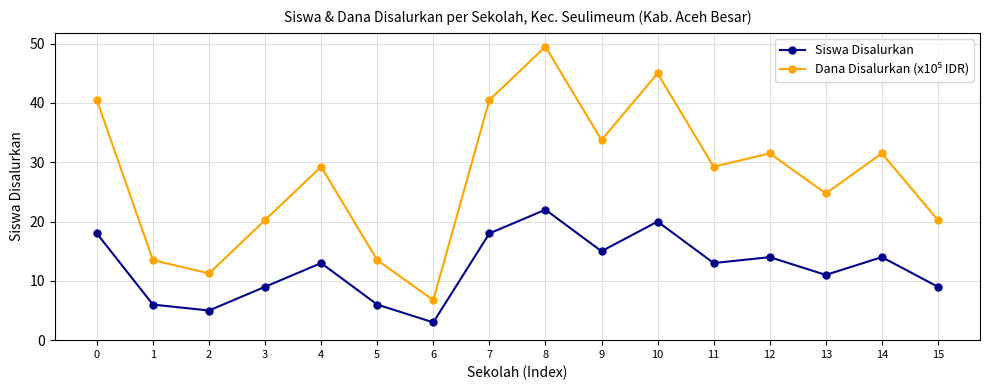

What is the difference between the highest and lowest values at 7?

22.5